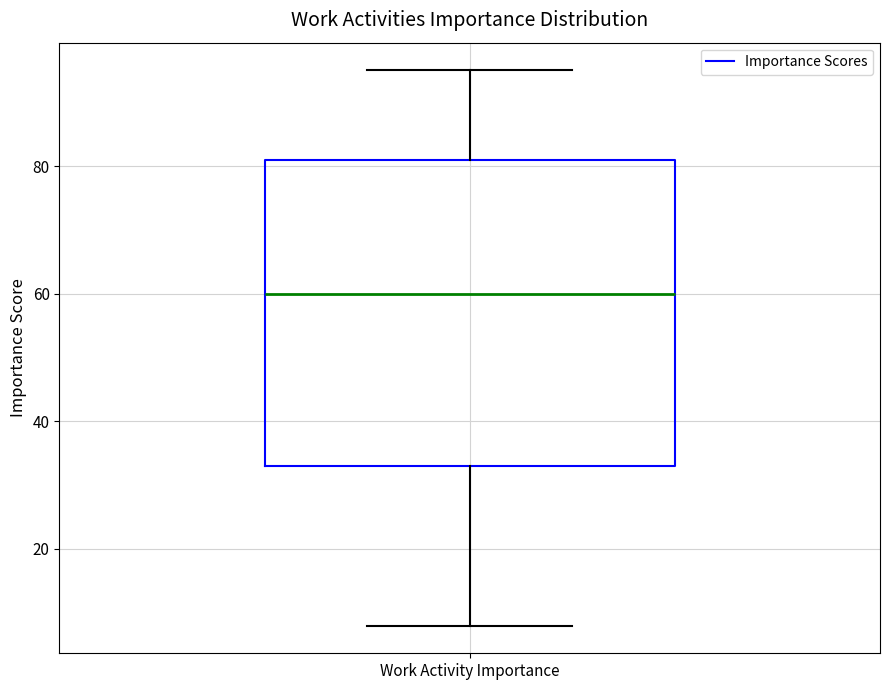

Transcribe this box plot: give where the median line is, the range the box spans, and where the two whiskers end, as read against the y-axis. The values are not printed on the chart, so give them approximately, as read against the axis.

median 60, box 34 to 82, whiskers 8 to 96